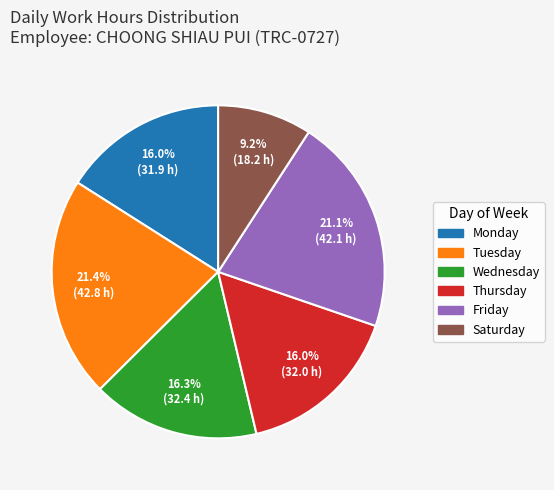

Is there a majority slice in this chart?

No